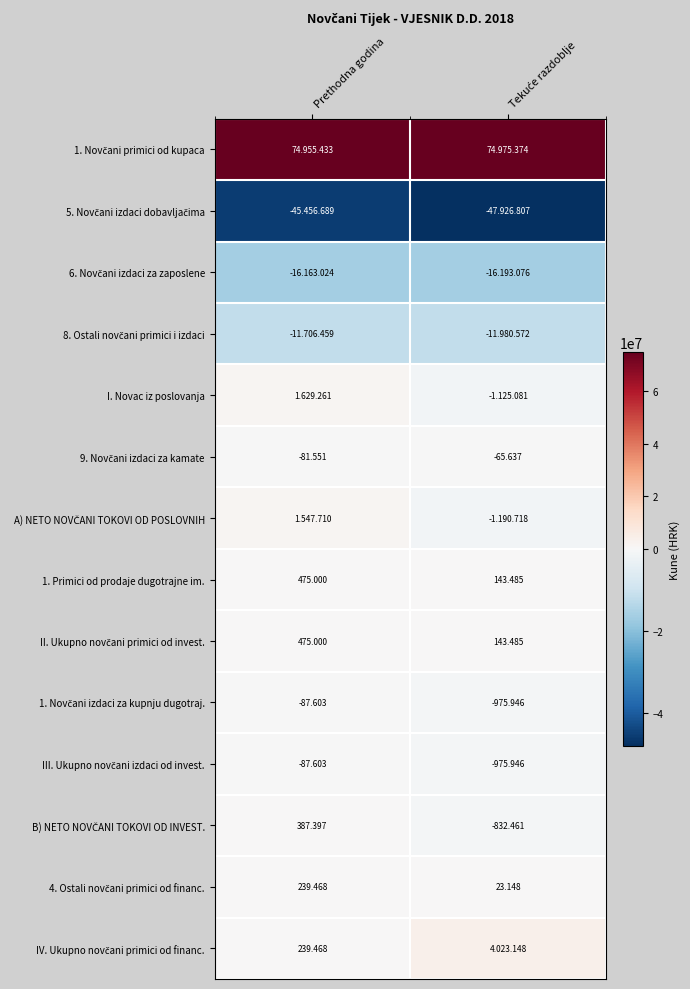

At which label does B) NETO NOVČANI TOKOVI OD INVEST. reach its minimum?

Tekuće razdoblje